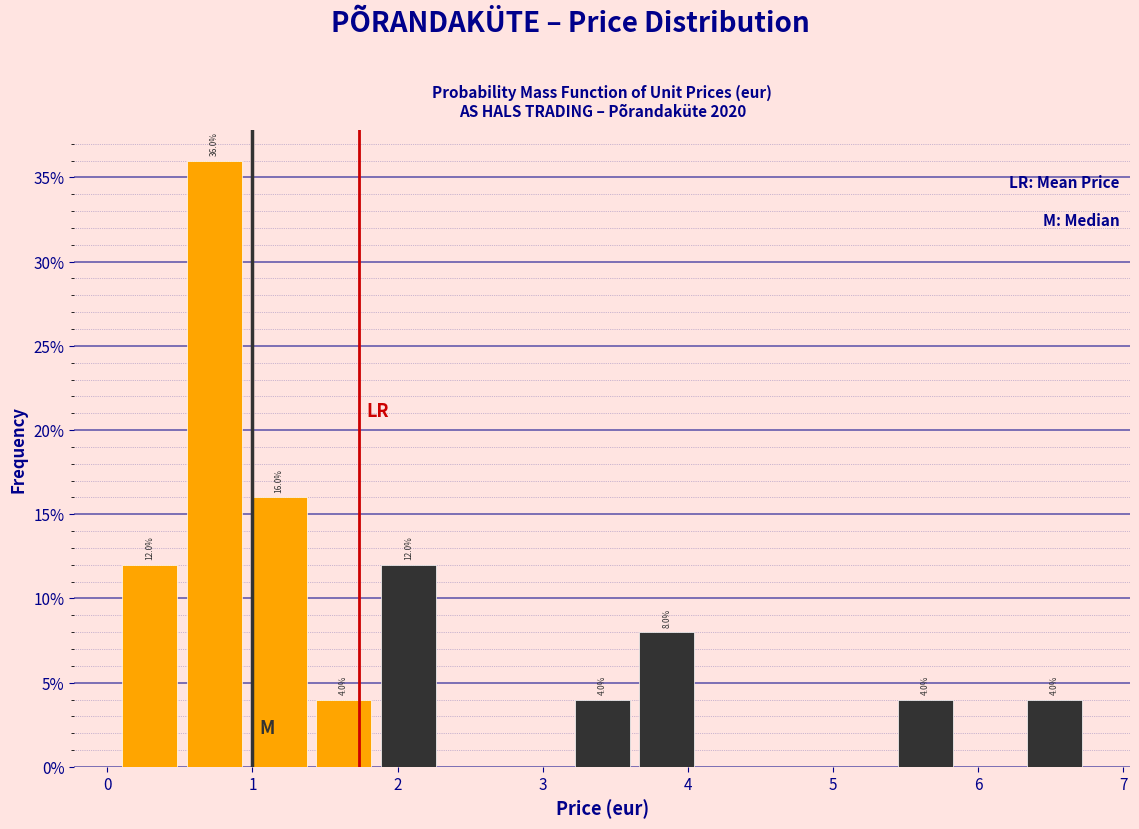

Over which range of the x-axis is the bar tallest?

0.5 to 1.0